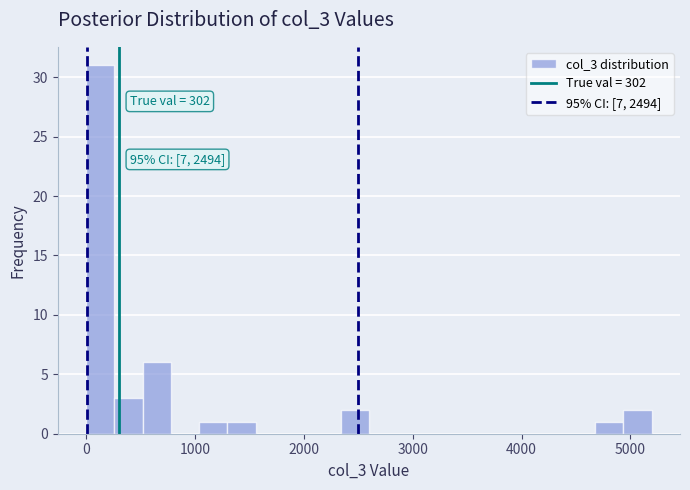

Around what value on the x-axis is the tallest bar? Give the approximate position of its centre, as read against the axis.

100